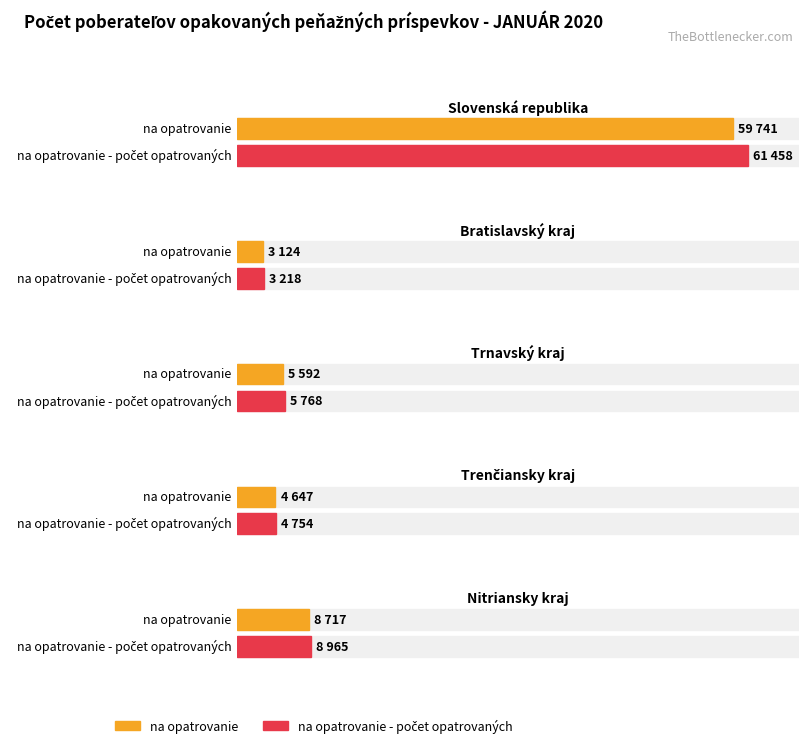

The na prevádzku OMV series shows 8845 at Trnavský kraj. True or false?

False